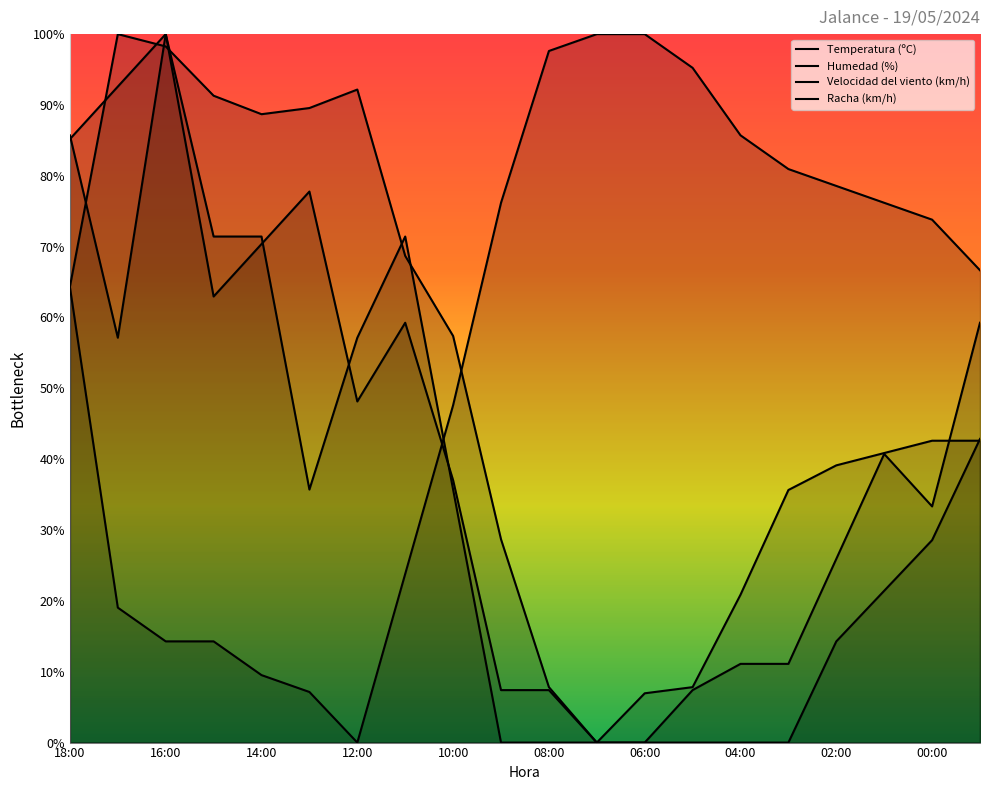

Does the chart display data point markers on the line(s)?

No